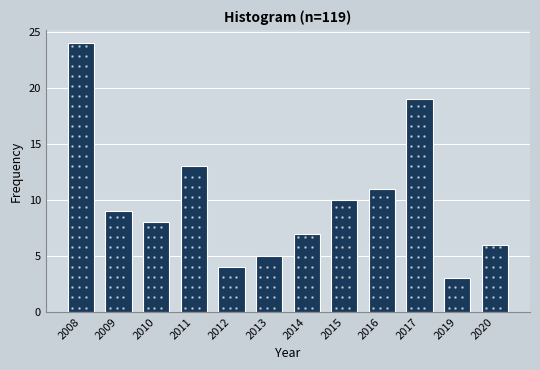

Reading left to right, transcribe all the data shown in this chart.

2008=24	2009=9	2010=8	2011=13	2012=4	2013=5	2014=7	2015=10	2016=11	2017=19	2019=3	2020=6